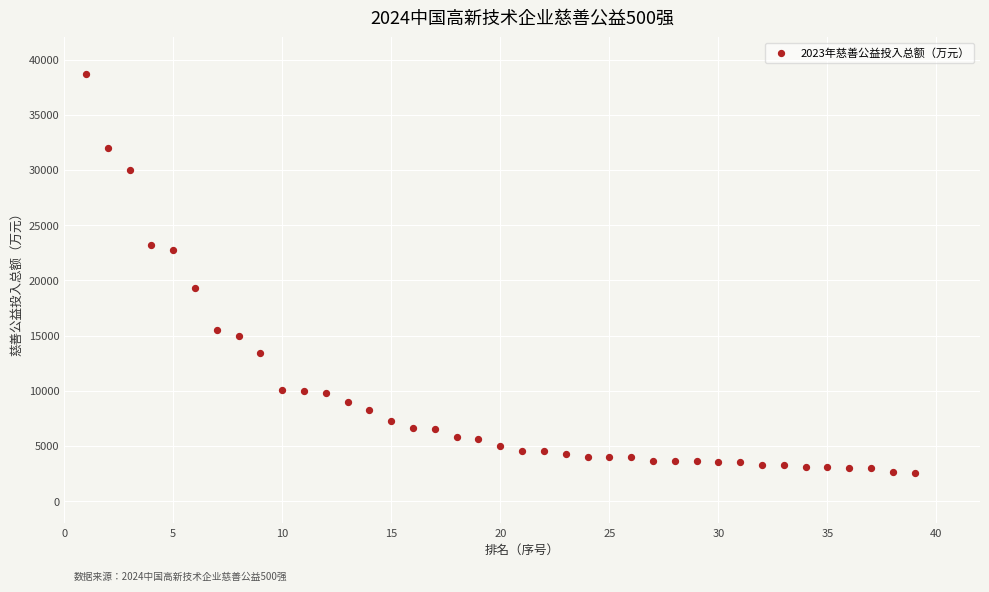

What is the range of Y values (max minus min)?

36058